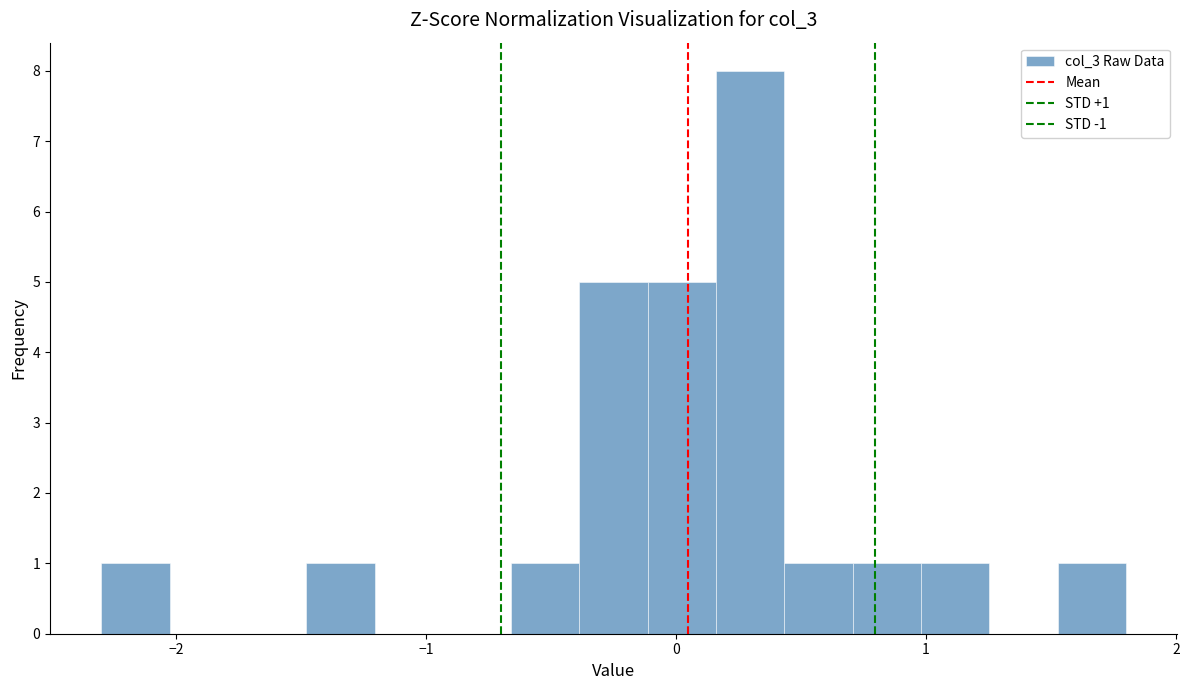

Read against the x-axis, roughly where is the centre of the tallest bar?

0.3